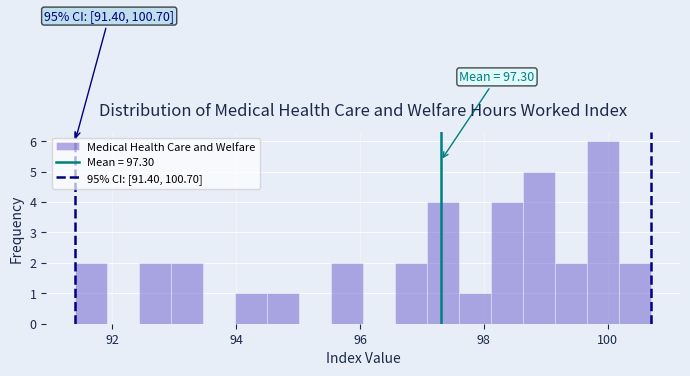

Read against the x-axis, roughly where is the centre of the tallest bar?

100.0